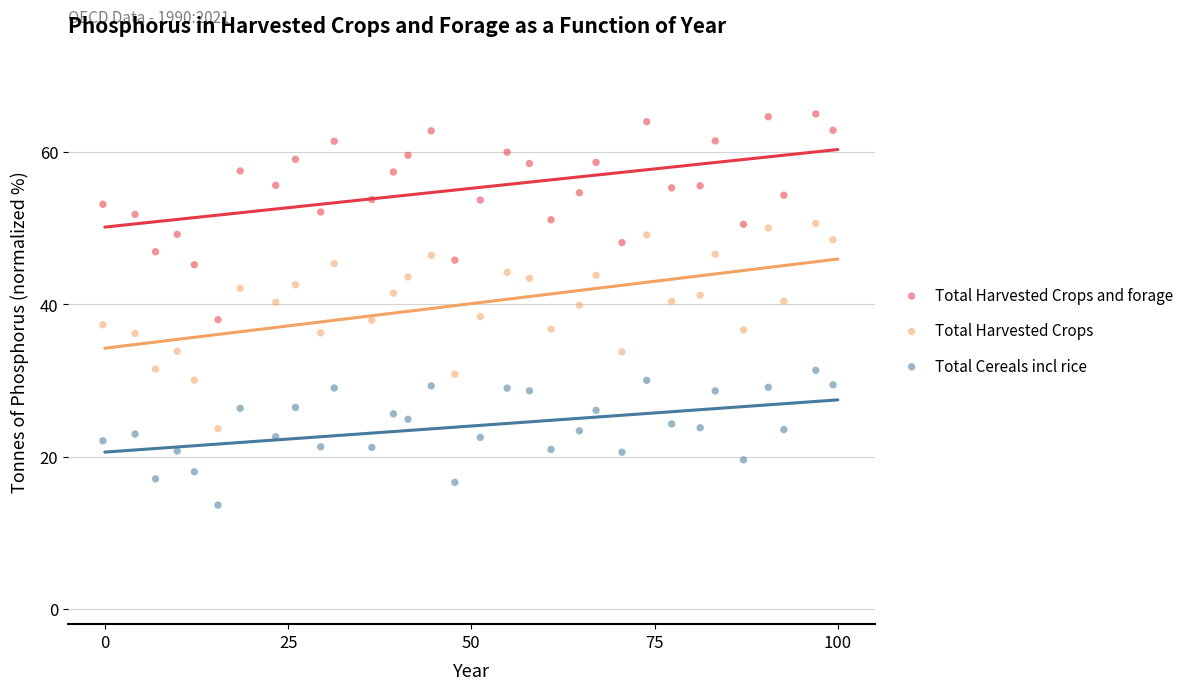

Which series reaches the maximum Y coordinate?

Total Harvested Crops and forage